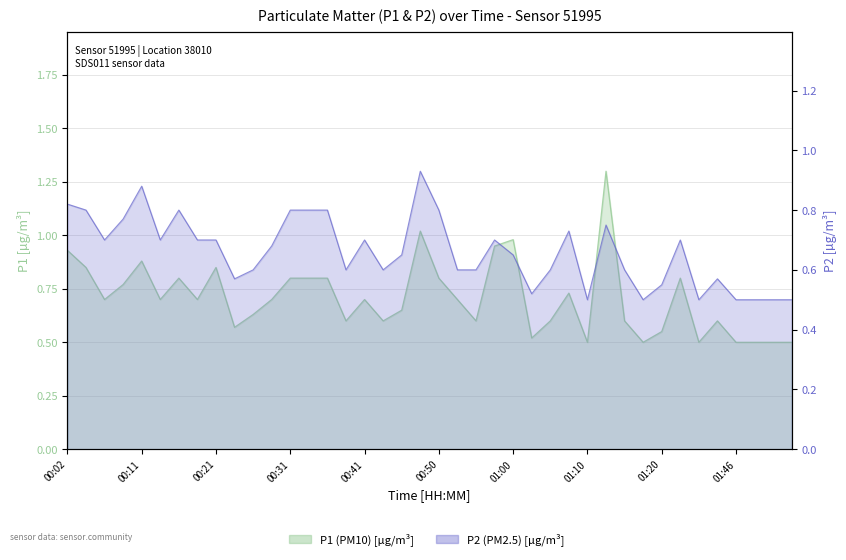

What is the average value of the P1 line series?

0.7